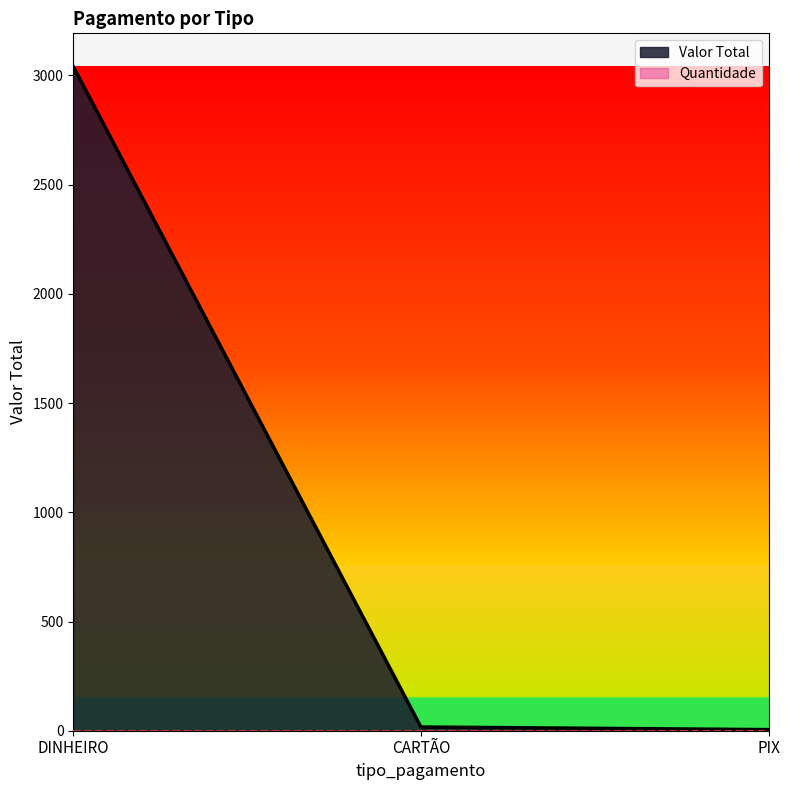

True or false: the data shows 8 at PIX.

False